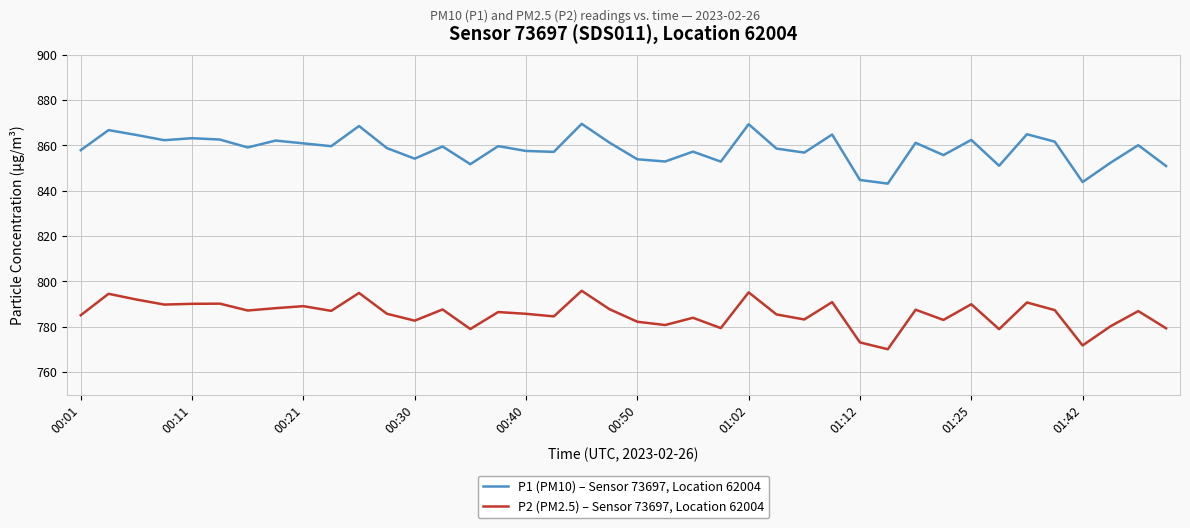

Which series has the largest total across all categories?

P1 (PM10) – Sensor 73697, Location 62004